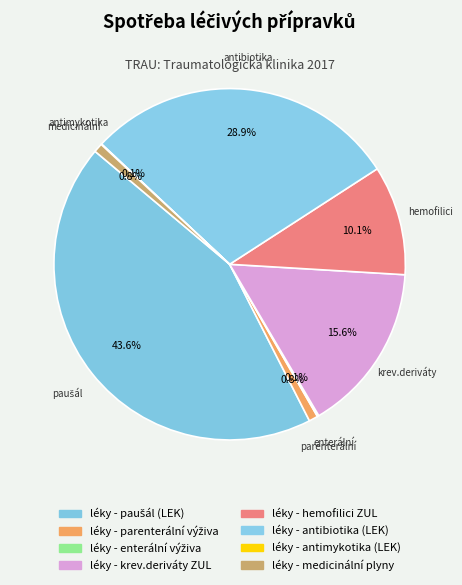

How many segments does this pie chart have?

8